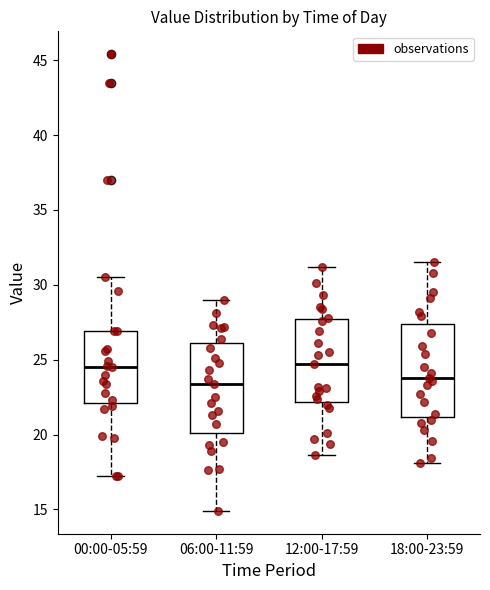

Reading left to right, read every box against the y-axis: the position of its median line, the range the box covers, and the ends of its whiskers. The values are not printed on the chart, so give them approximately, as read against the axis.

00:00-05:59: median 24.5, box 22.0 to 27.0, whiskers 17.0 to 30.5
06:00-11:59: median 23.5, box 20.0 to 26.0, whiskers 15.0 to 29.0
12:00-17:59: median 24.5, box 22.0 to 27.5, whiskers 18.5 to 31.0
18:00-23:59: median 24.0, box 21.0 to 27.5, whiskers 18.0 to 31.5